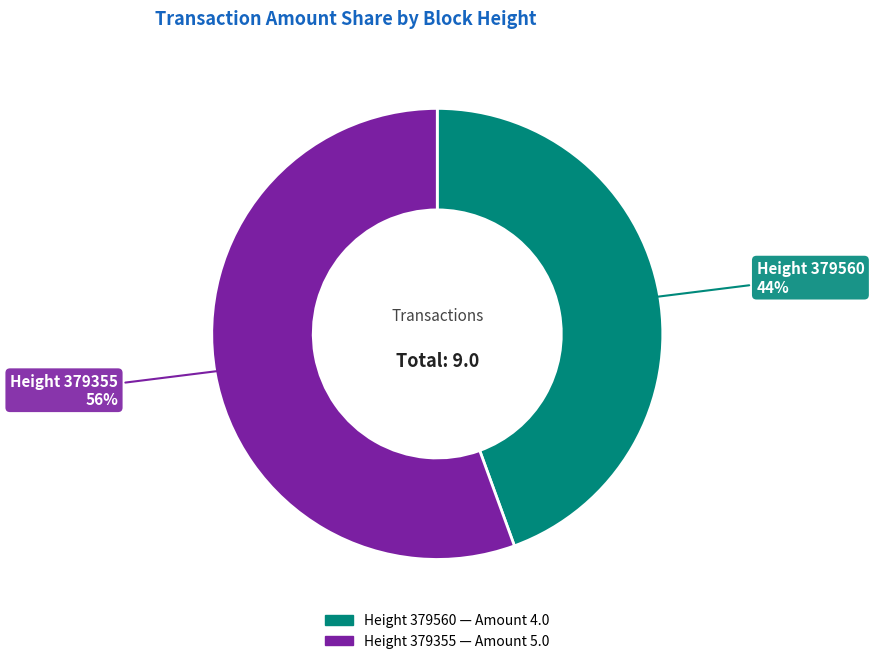

To the nearest percent, what is the average slice percentage?

50%